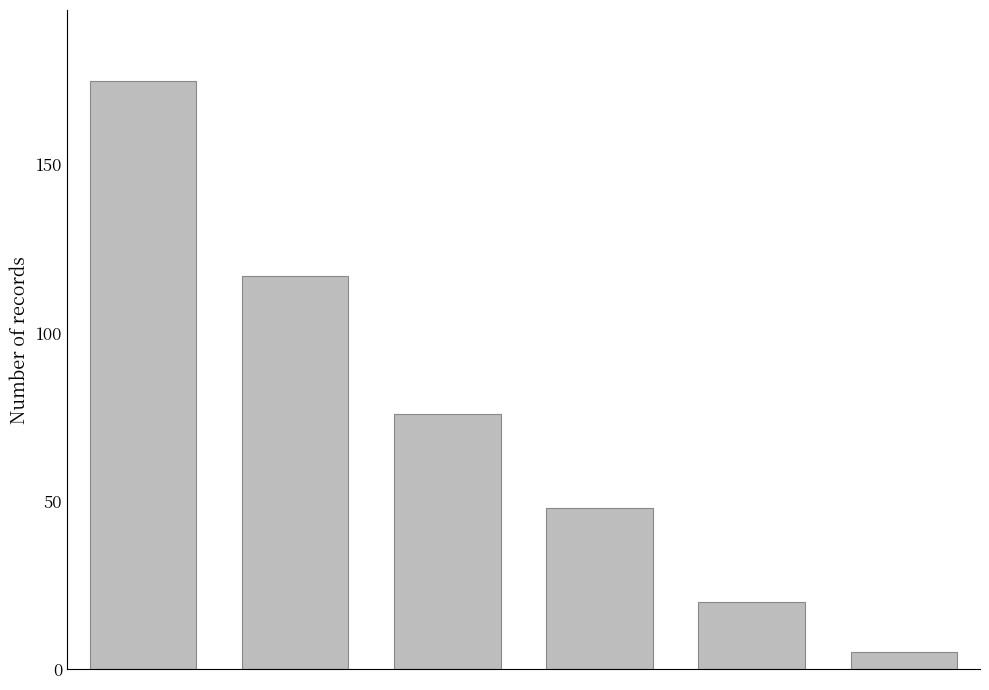

Reading left to right, what are all the values shown in this chart?

175	117	76	48	20	5